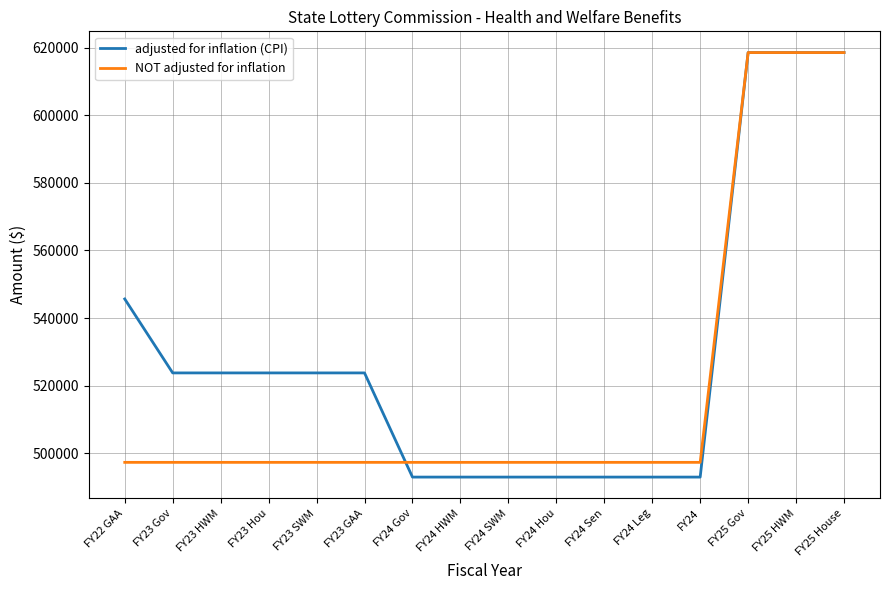

What are all the series names shown in the legend?

adjusted for inflation (CPI), NOT adjusted for inflation